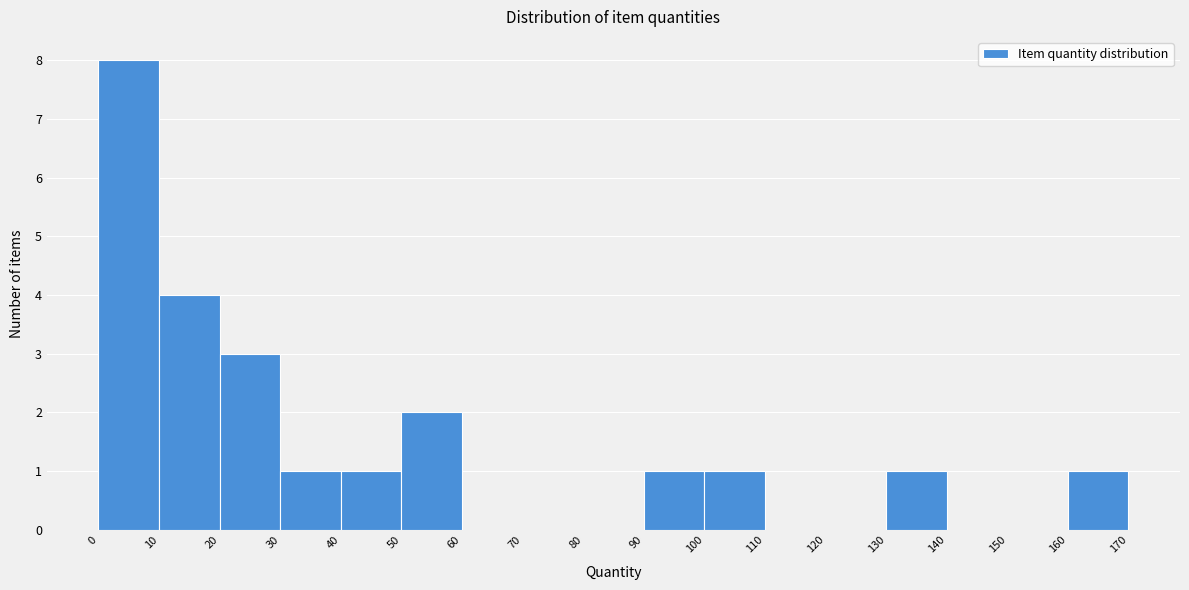

Reading left to right, list every bar in this chart as the range it spans on the x-axis followed by its height. The values are not printed on the chart, so give them approximately, as read against the axis.

0 to 10: 8
10 to 20: 4
20 to 30: 3
30 to 40: 1
40 to 50: 1
50 to 60: 2
60 to 70: 0
70 to 80: 0
80 to 90: 0
90 to 100: 1
100 to 110: 1
110 to 120: 0
120 to 130: 0
130 to 140: 1
140 to 150: 0
150 to 160: 0
160 to 170: 1